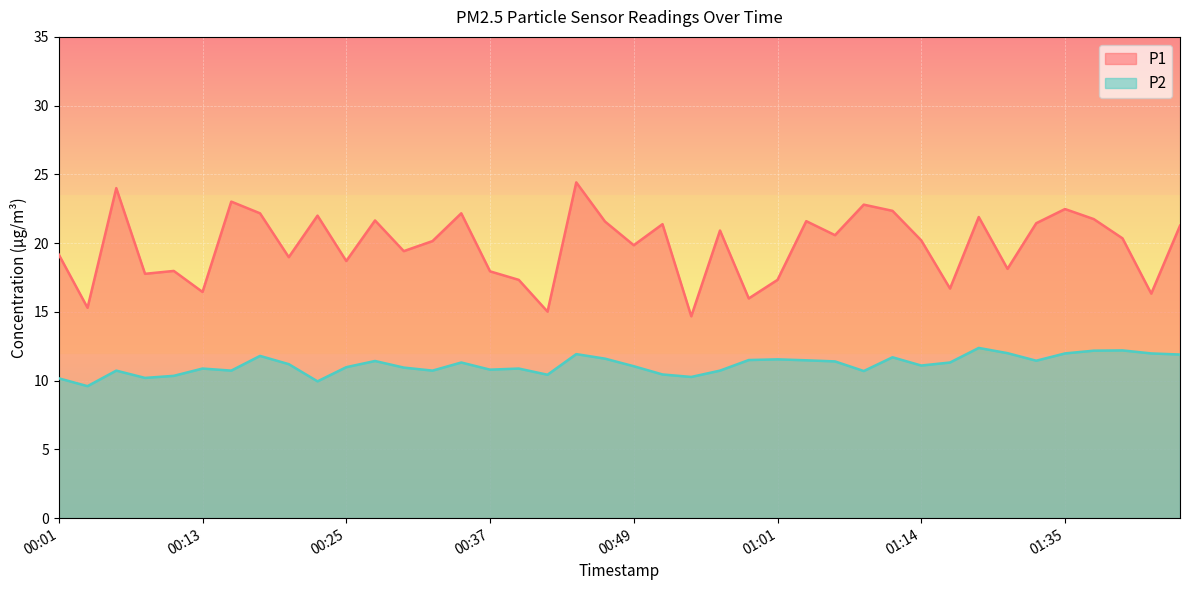

What is the label of the 26th point from the right?

00:35